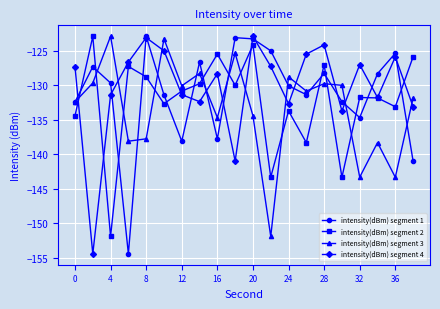

What is the value of the intensity(dBm) segment 2 point at the 14th from the left?

-138.3